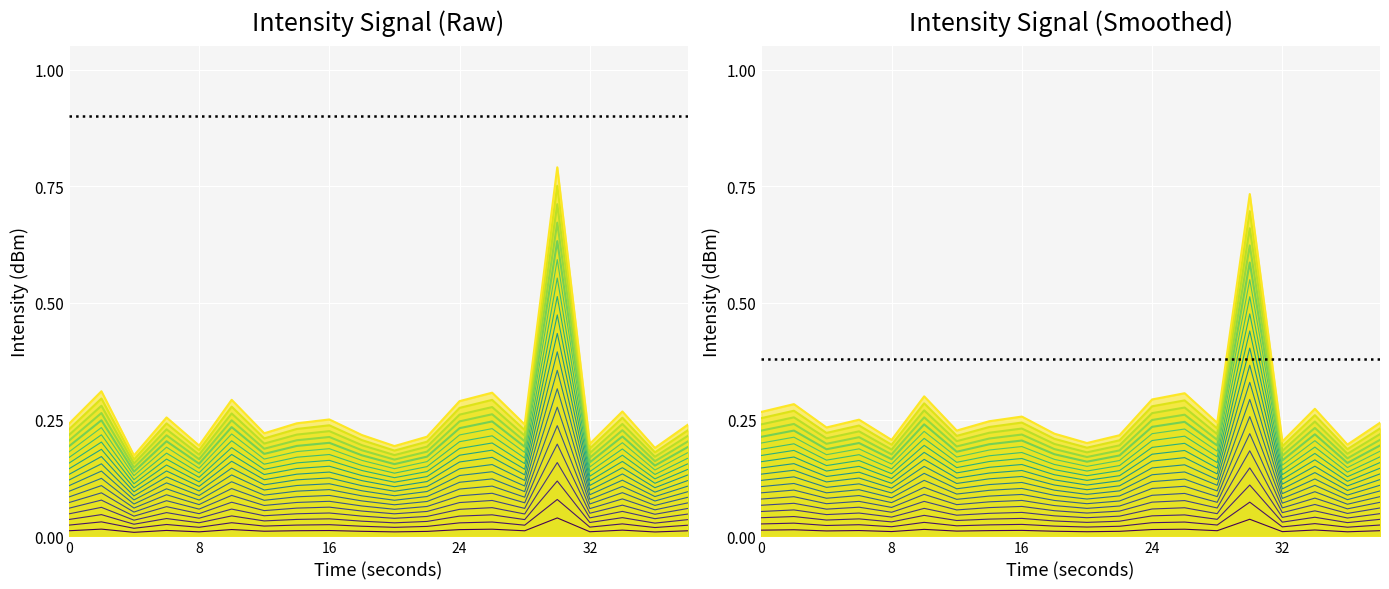

True or false: line_19 and line_10 intersect in this chart.

False